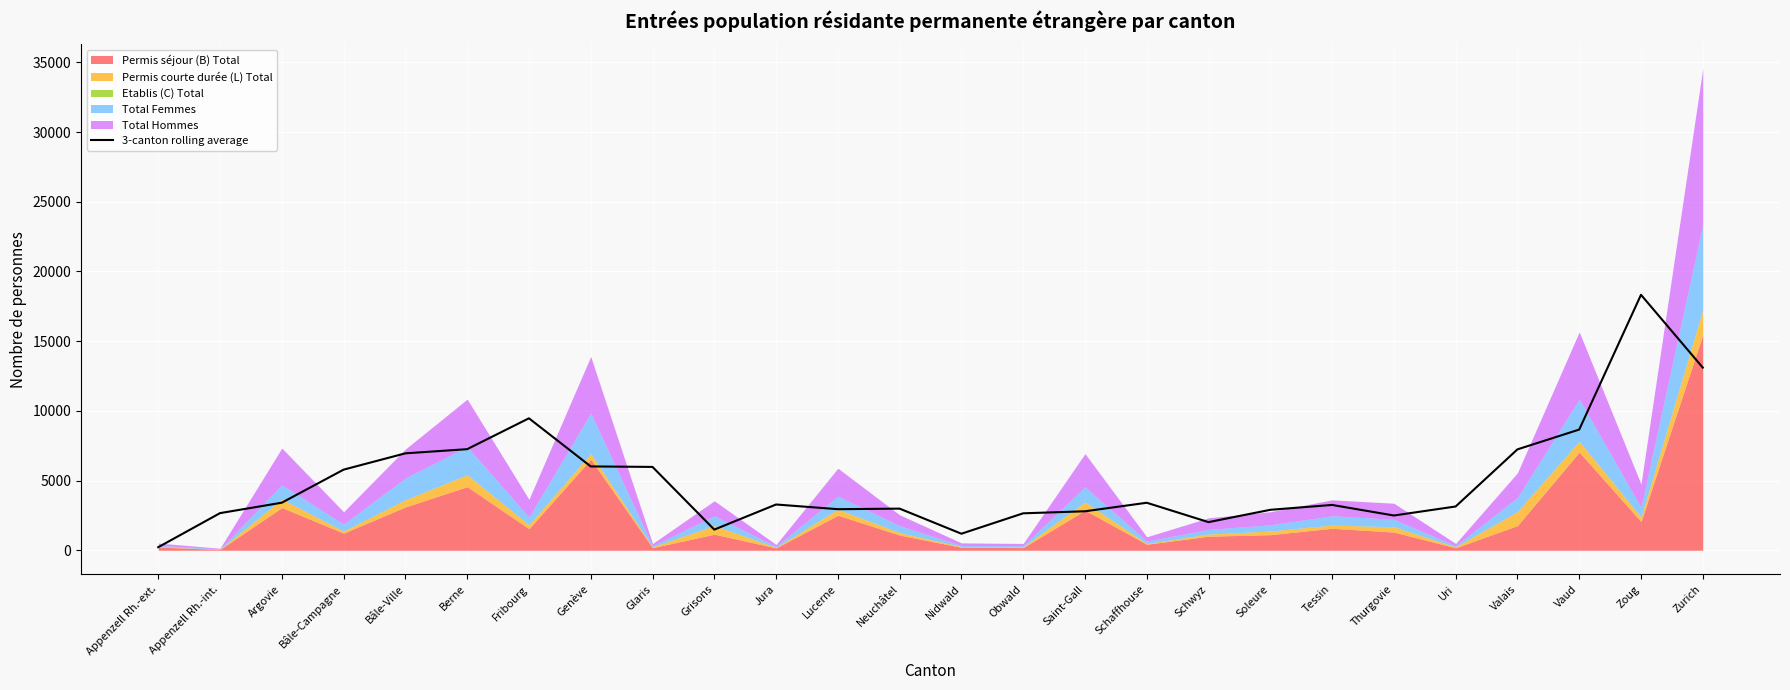

The 3-canton rolling average series shows 2902.7 at Soleure. True or false?

True